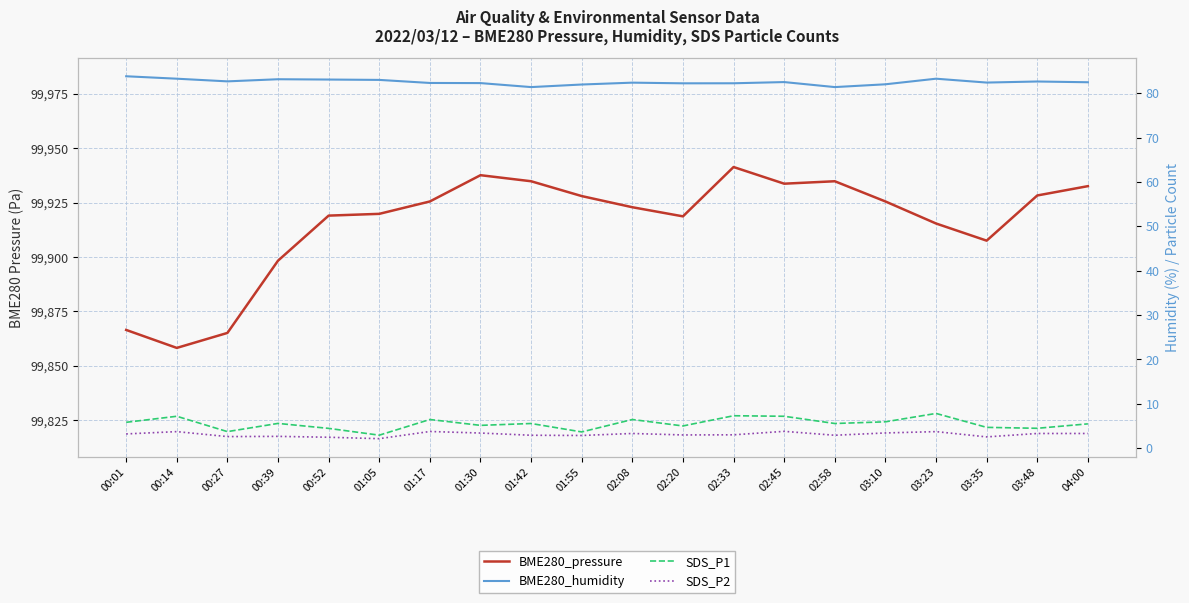

What position from the left is 01:55?

10